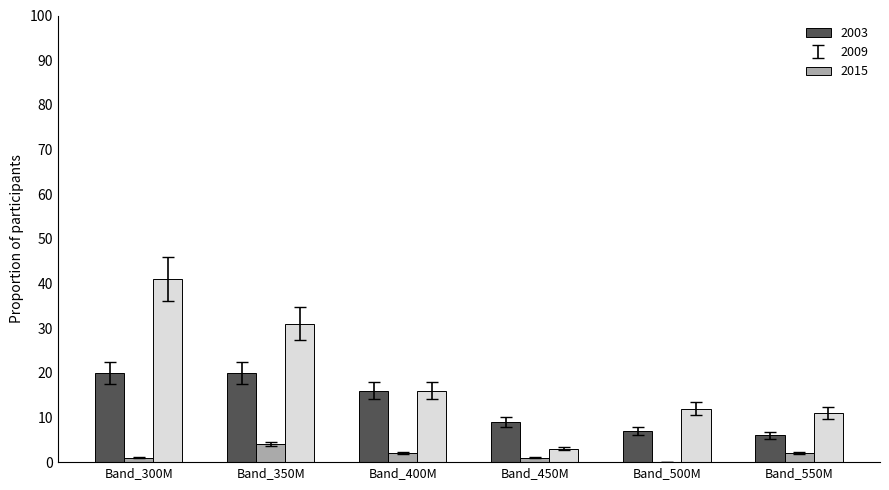

What is the sum of the 2015 values at Band_350M and Band_400M?

47